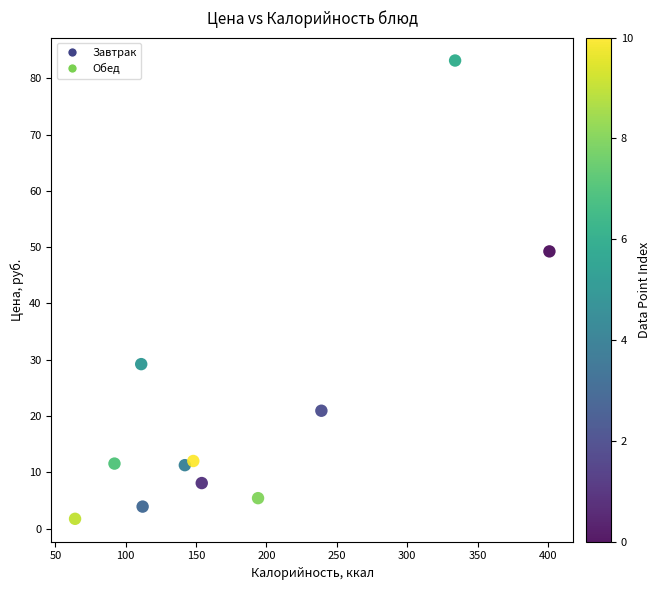

What is the range of Y values (max minus min)?

81.4